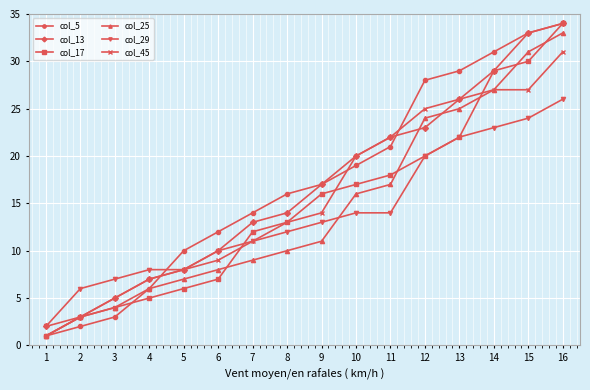

Reading left to right, list all the values displayed in this chart.

col_5: 1	2	3	6	10	12	14	16	17	19	21	28	29	31	33	34
col_13: 2	3	5	7	8	10	13	14	17	20	22	23	26	29	33	34
col_17: 1	3	4	5	6	7	12	13	16	17	18	20	22	29	30	34
col_25: 1	3	4	6	7	8	9	10	11	16	17	24	25	27	31	33
col_29: 2	6	7	8	8	10	11	12	13	14	14	20	22	23	24	26
col_45: 1	3	5	7	8	9	11	13	14	20	22	25	26	27	27	31